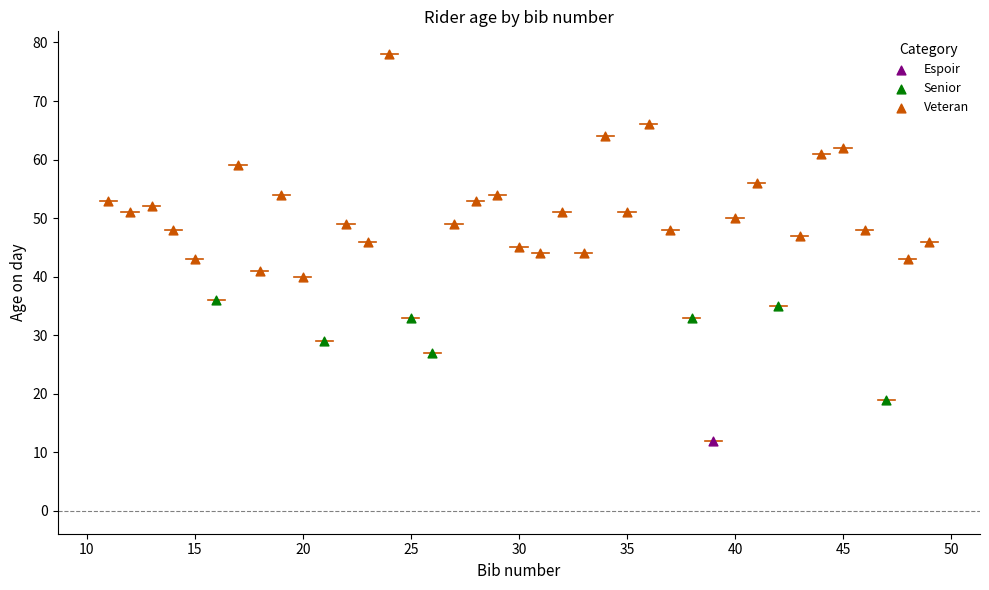

Which series contains the lowest Y value?

Espoir